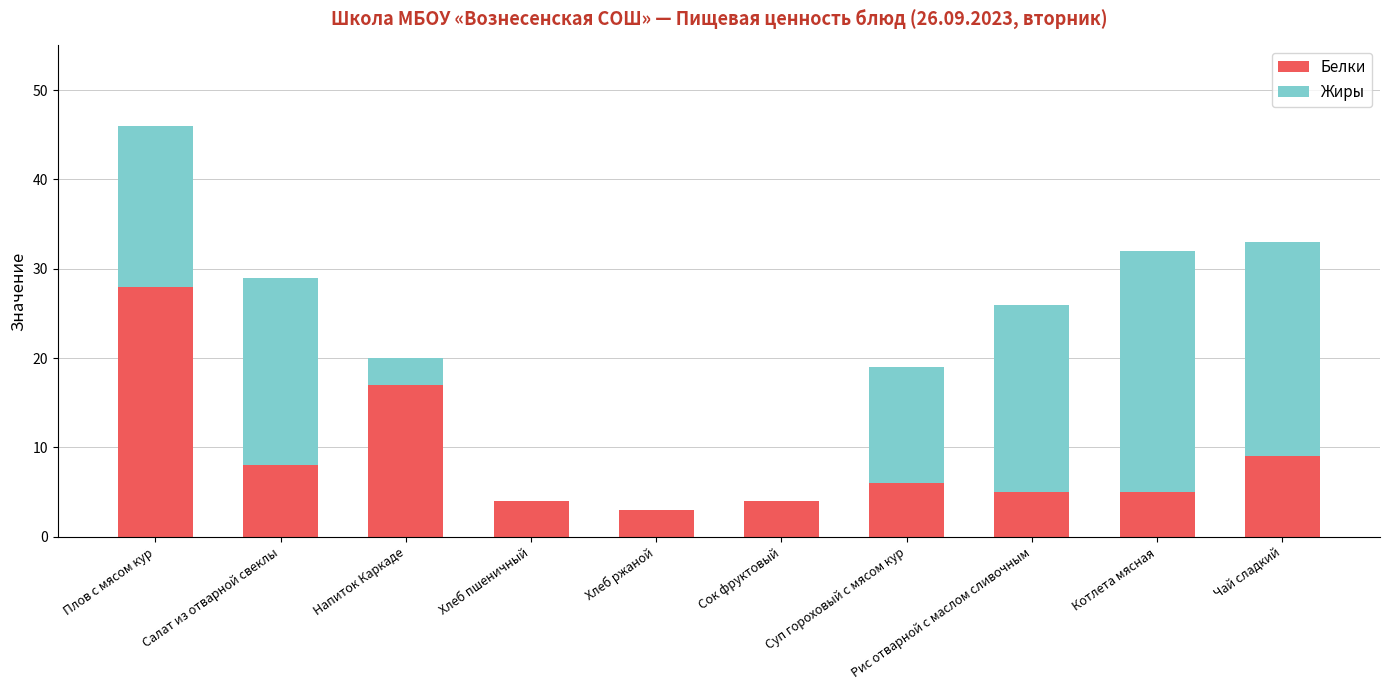

Are the bars horizontal?

No